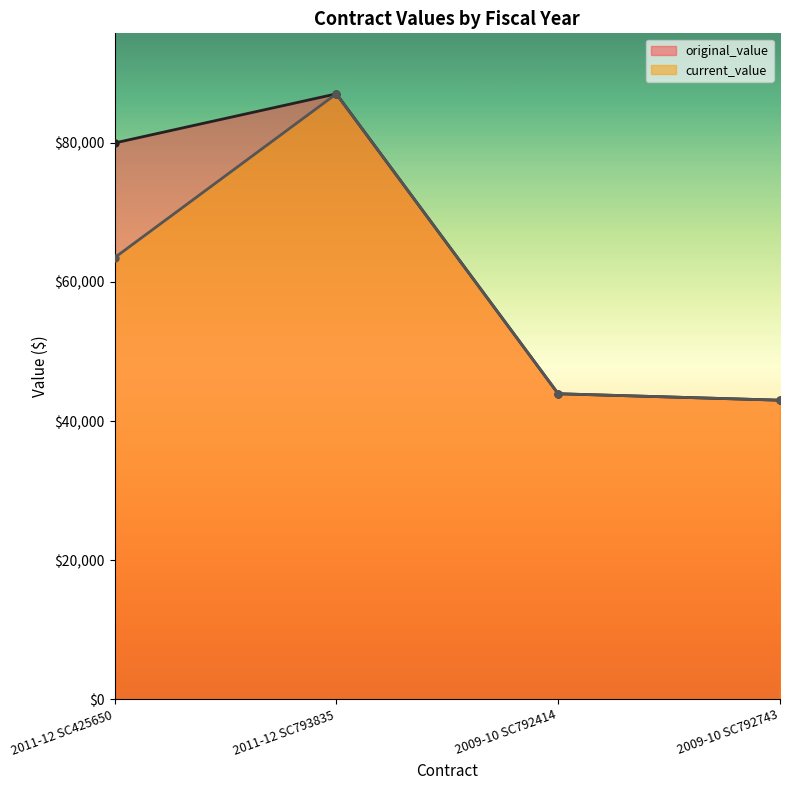

What is the total value across all series at 2009-10 SC792414?

87854.0